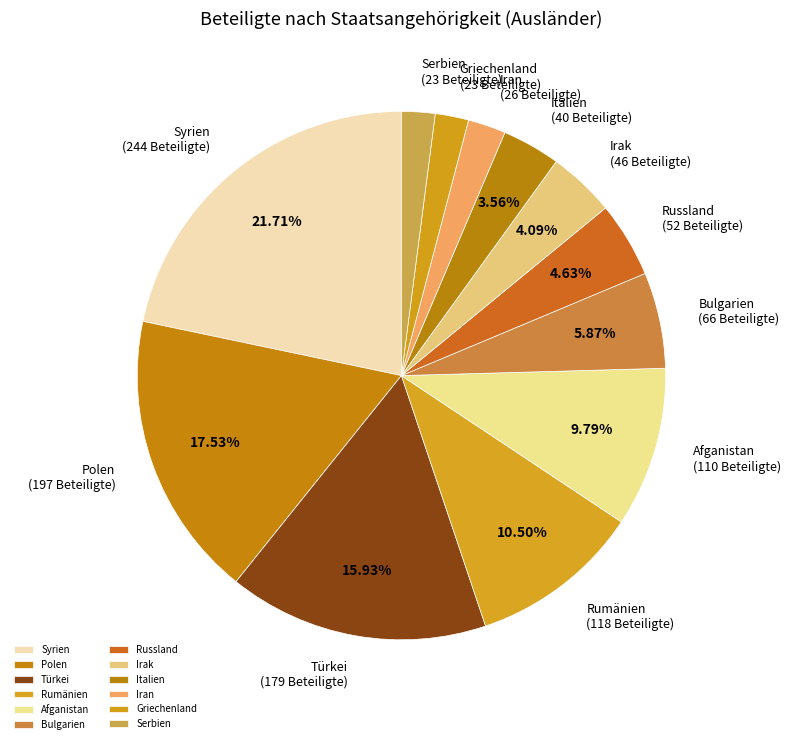

What is the ratio of the value at Afganistan (110 Beteiligte) to the value at Irak (46 Beteiligte)?

2.4